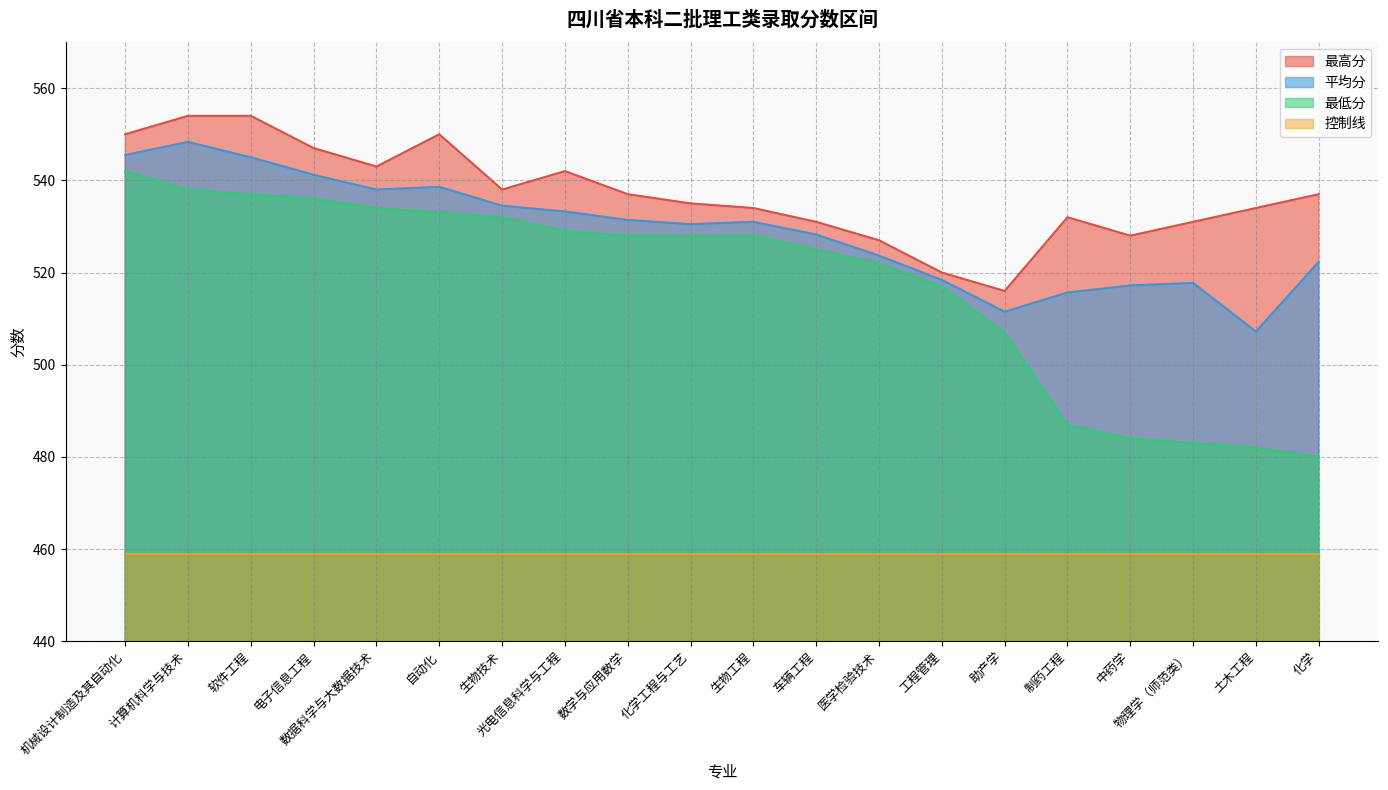

At 制药工程, list the series in order from largest to smallest.

最高分, 平均分, 最低分, 控制线